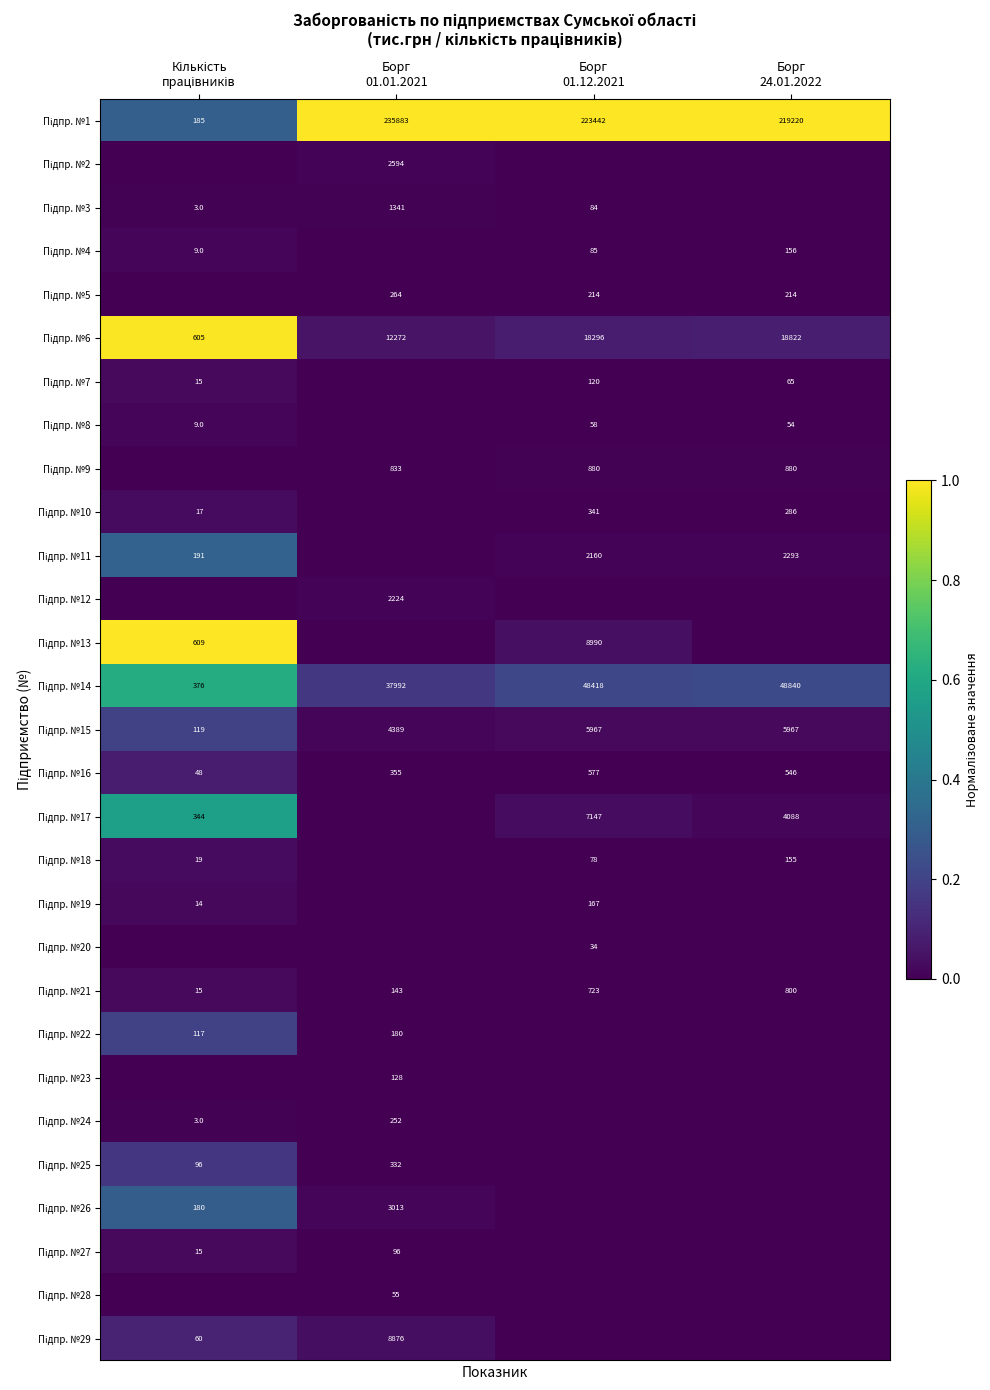

At how many categories does at least one series exceed 0?

4